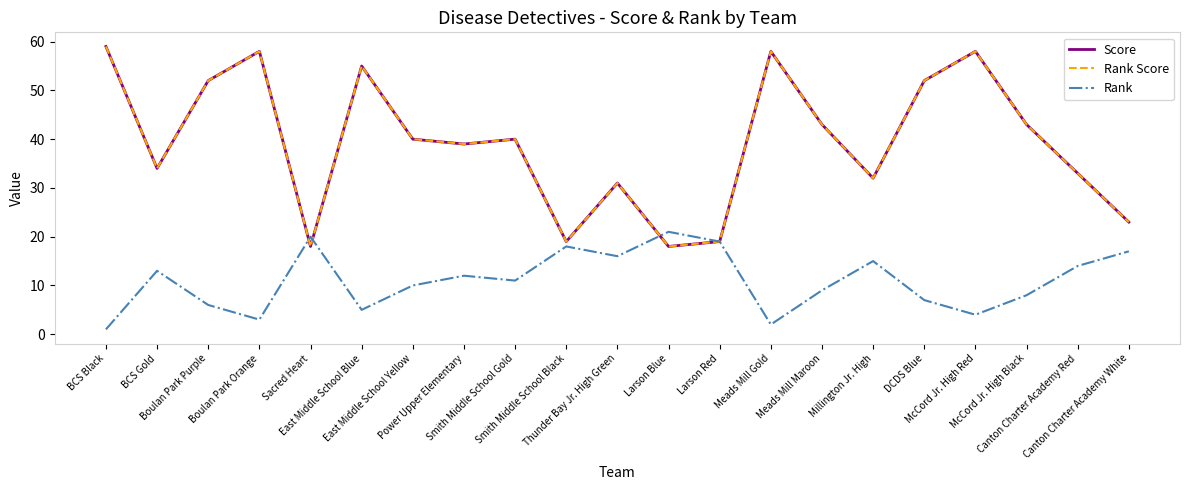

Reading left to right, list all the values displayed in this chart.

Score: BCS Black=59.0	BCS Gold=34.0	Boulan Park Purple=52.0	Boulan Park Orange=58.0	Sacred Heart=18.0	East Middle School Blue=55.0	East Middle School Yellow=40.0	Power Upper Elementary=39.0	Smith Middle School Gold=40.0	Smith Middle School Black=19.0	Thunder Bay Jr. High Green=31.0	Larson Blue=18.0	Larson Red=19.0	Meads Mill Gold=58.0	Meads Mill Maroon=43.0	Millington Jr. High=32.0	DCDS Blue=52.0	McCord Jr. High Red=58.0	McCord Jr. High Black=43.0	Canton Charter Academy Red=33.0	Canton Charter Academy White=23.0
Rank Score: BCS Black=59.0	BCS Gold=34.0	Boulan Park Purple=52.0	Boulan Park Orange=58.0	Sacred Heart=18.0	East Middle School Blue=55.0	East Middle School Yellow=40.0	Power Upper Elementary=39.0	Smith Middle School Gold=40.0	Smith Middle School Black=19.0	Thunder Bay Jr. High Green=31.0	Larson Blue=18.0	Larson Red=19.0	Meads Mill Gold=58.0	Meads Mill Maroon=43.0	Millington Jr. High=32.0	DCDS Blue=52.0	McCord Jr. High Red=58.0	McCord Jr. High Black=43.0	Canton Charter Academy Red=33.0	Canton Charter Academy White=23.0
Rank: BCS Black=1.0	BCS Gold=13.0	Boulan Park Purple=6.0	Boulan Park Orange=3.0	Sacred Heart=20.0	East Middle School Blue=5.0	East Middle School Yellow=10.0	Power Upper Elementary=12.0	Smith Middle School Gold=11.0	Smith Middle School Black=18.0	Thunder Bay Jr. High Green=16.0	Larson Blue=21.0	Larson Red=19.0	Meads Mill Gold=2.0	Meads Mill Maroon=9.0	Millington Jr. High=15.0	DCDS Blue=7.0	McCord Jr. High Red=4.0	McCord Jr. High Black=8.0	Canton Charter Academy Red=14.0	Canton Charter Academy White=17.0